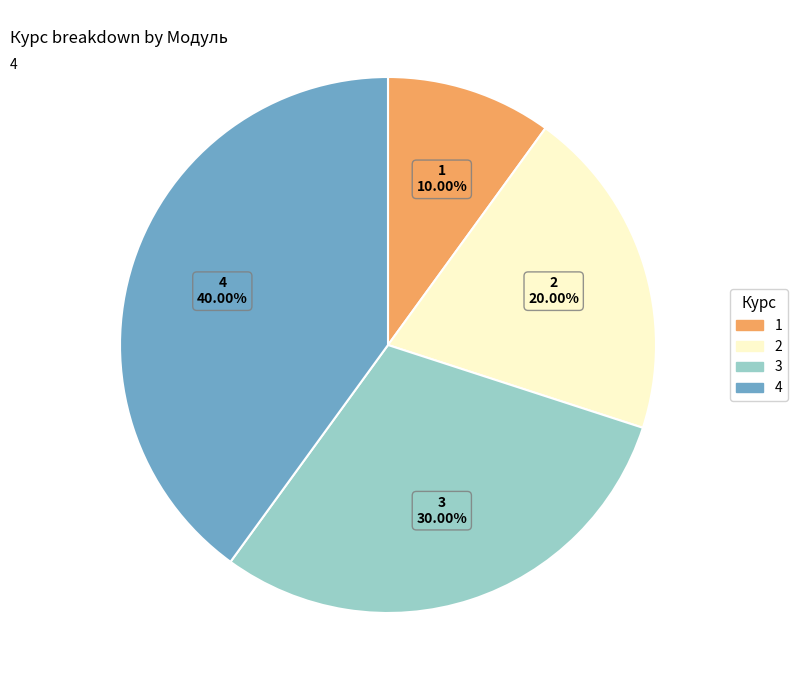

To the nearest percent, what is the combined percentage of 4 and 2?

60%